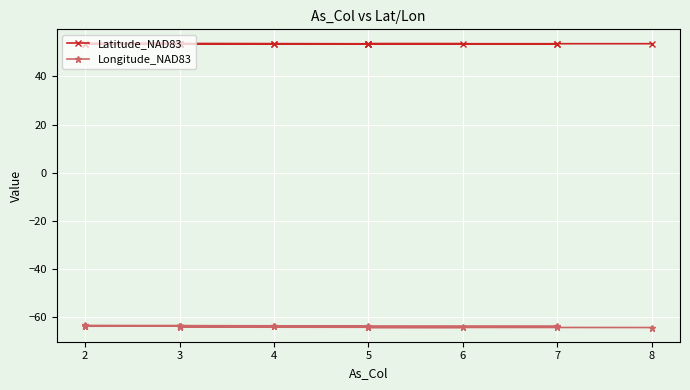

What are all the series names shown in the legend?

Latitude_NAD83, Longitude_NAD83